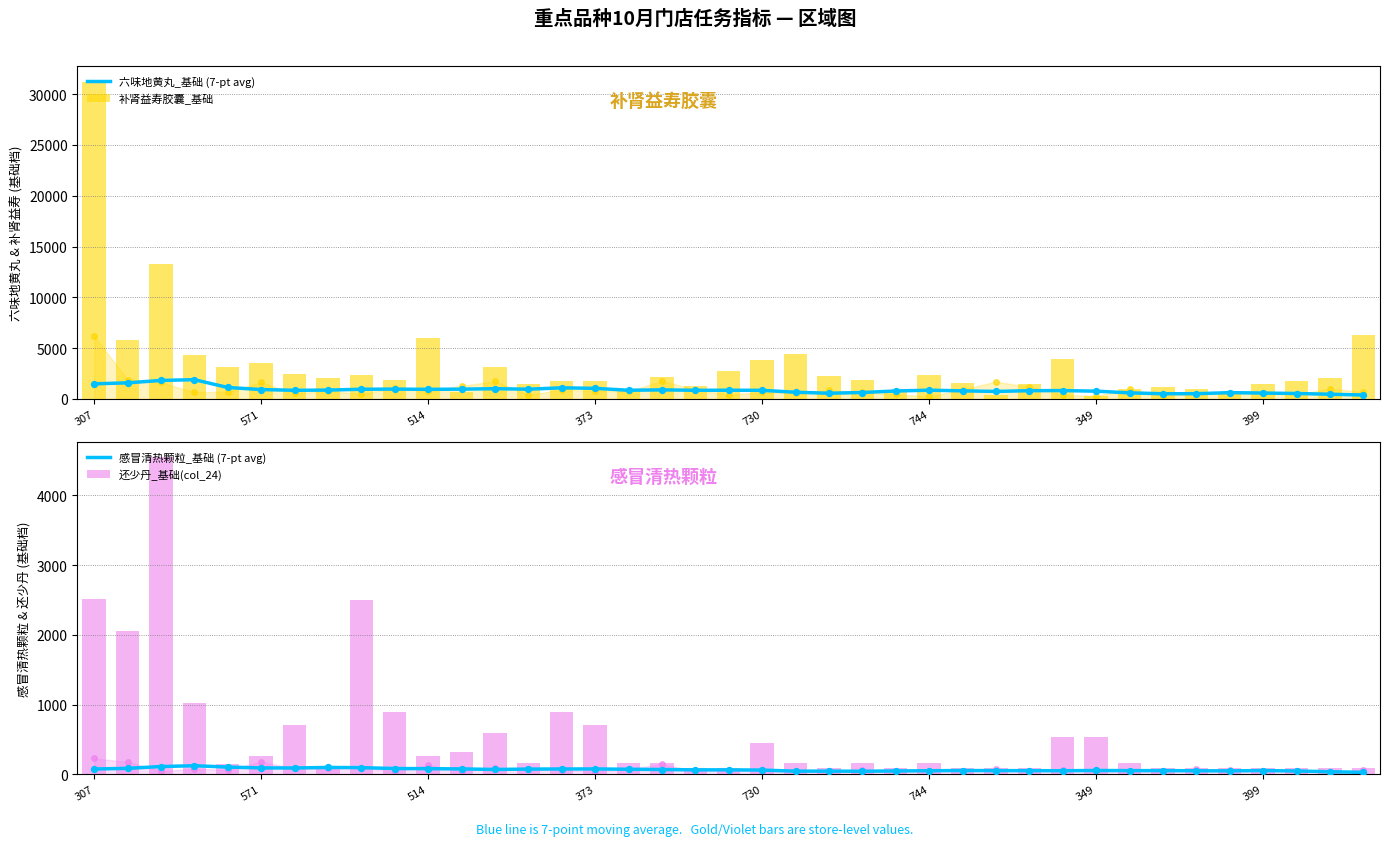

At how many categories does at least one series exceed 5708?

5